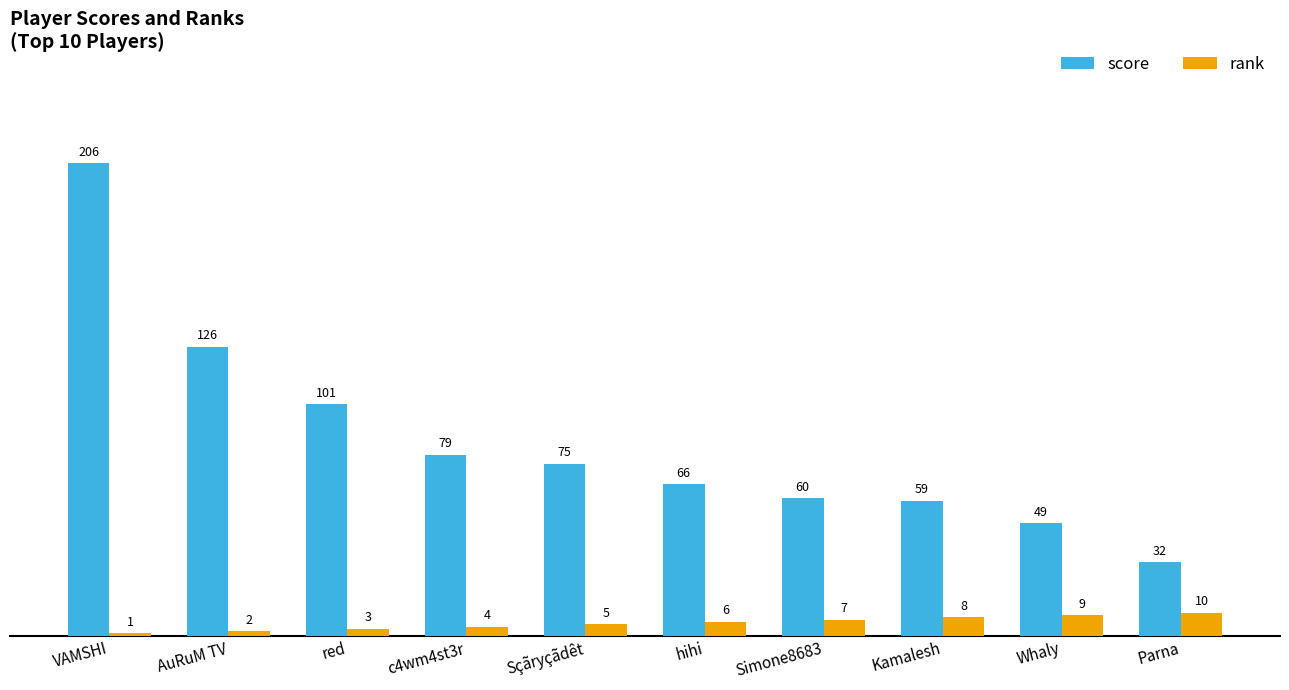

What is the average value of the rank series?

6